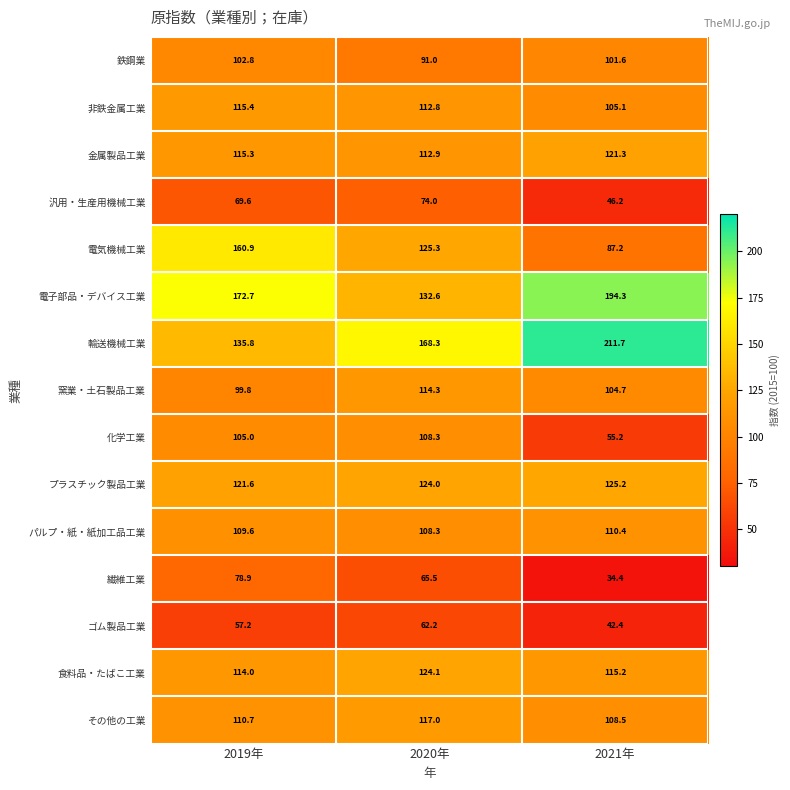

At which label is その他の工業 closest to 112?

2019年